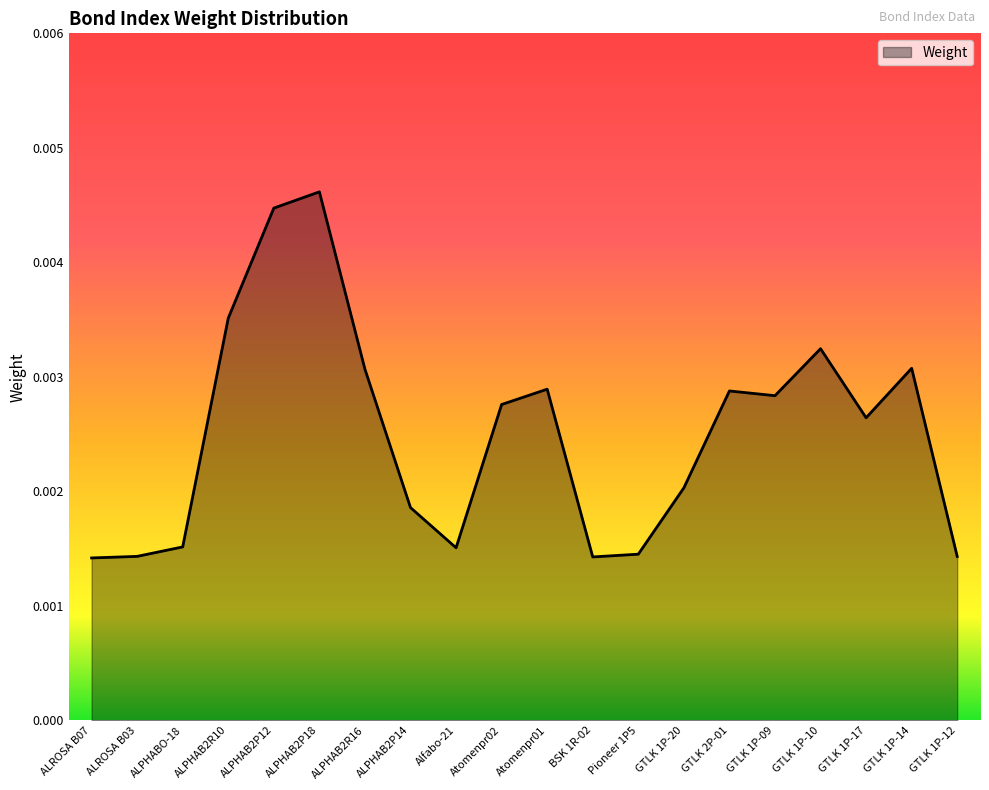

What position from the left is BSK 1R-02?

12